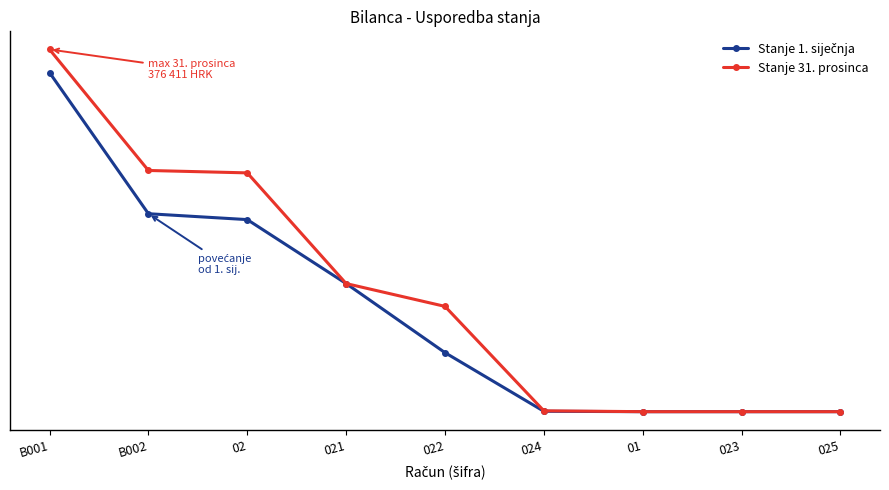

Is this an area chart (filled region under the line)?

No